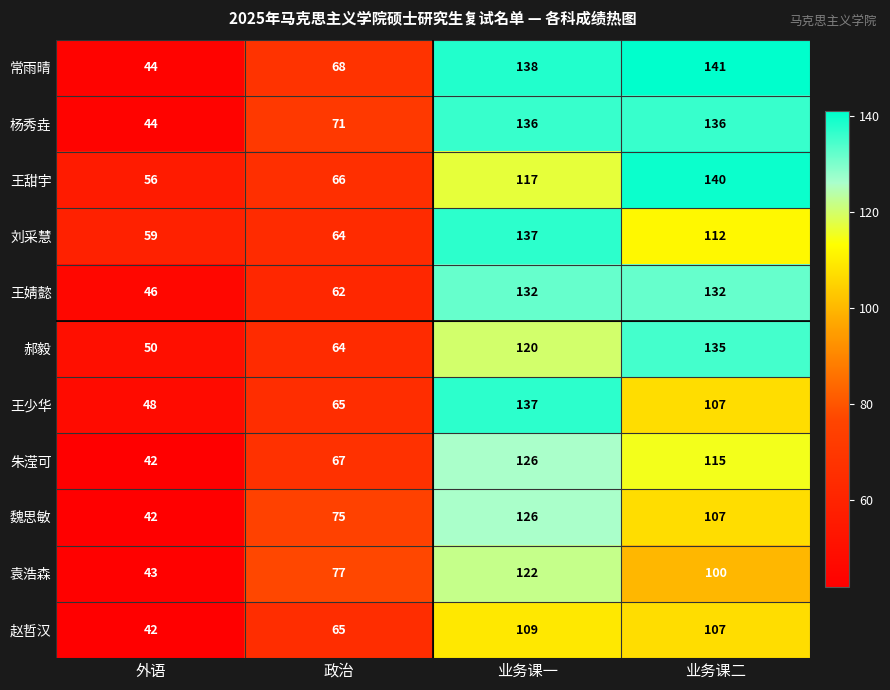

At which category is the sum across all series the highest?

业务课一